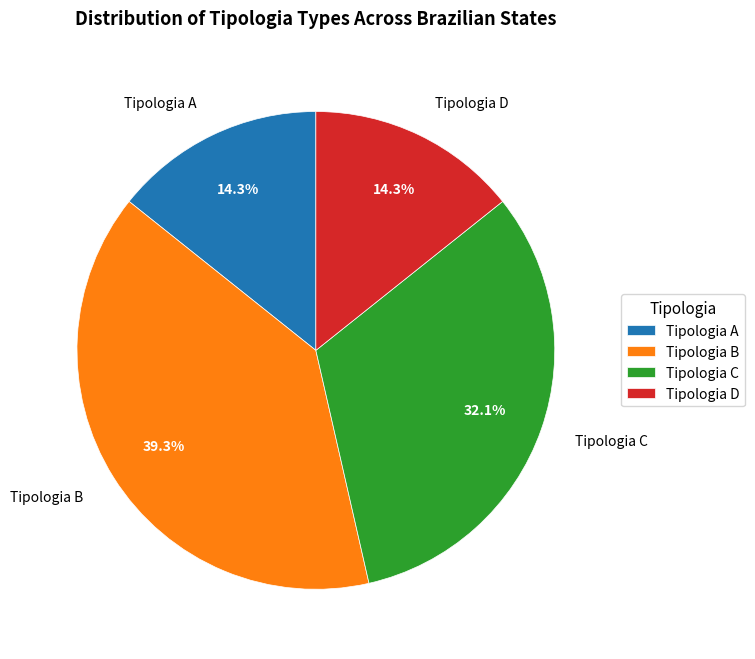

Which category has the biggest portion of the pie?

Tipologia B